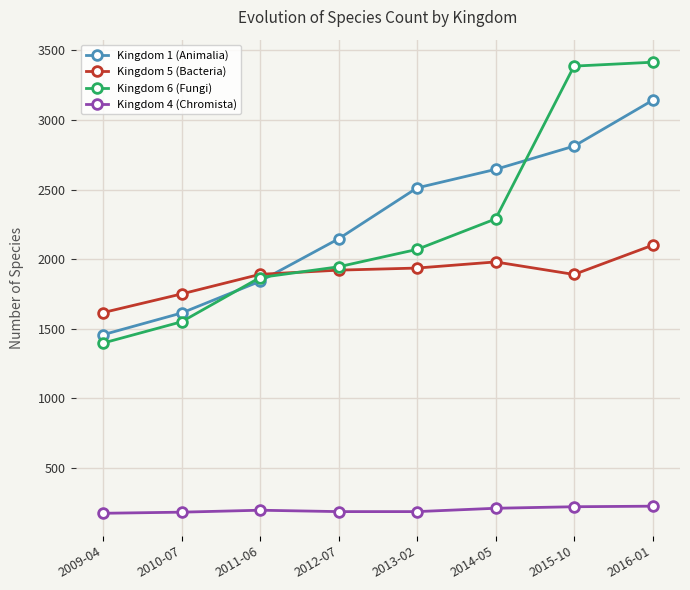

Which series has the widest spread of values?

Kingdom 6 (Fungi)